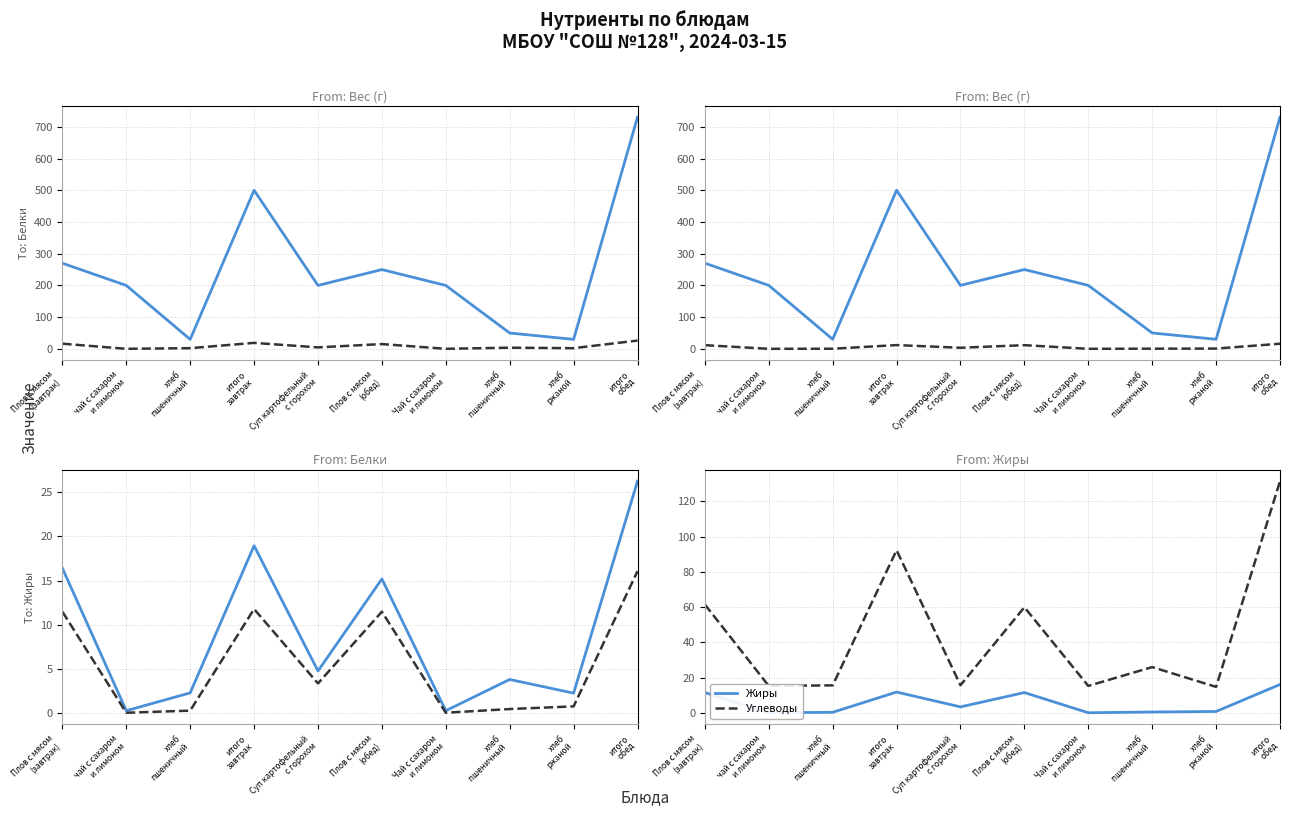

Reading right to left, list all the values displayed in this chart.

Вес (г): итого
обед=730.0	хлеб
ржаной=30.0	хлеб
пшеничный =50.0	Чай с сахаром
и лимоном=200.0	Плов с мясом
(обед)=250.0	Суп картофельный
с горохом=200.0	итого
завтрак=500.0	хлеб
пшеничный=30.0	чай с сахаром
и лимоном=200.0	Плов с мясом
(завтрак)=270.0
Белки: итого
обед=26.3	хлеб
ржаной=2.2	хлеб
пшеничный =3.8	Чай с сахаром
и лимоном=0.3	Плов с мясом
(обед)=15.2	Суп картофельный
с горохом=4.8	итого
завтрак=18.9	хлеб
пшеничный=2.3	чай с сахаром
и лимоном=0.3	Плов с мясом
(завтрак)=16.4
Жиры: итого
обед=16.1	хлеб
ржаной=0.8	хлеб
пшеничный =0.5	Чай с сахаром
и лимоном=0.0	Плов с мясом
(обед)=11.5	Суп картофельный
с горохом=3.4	итого
завтрак=11.8	хлеб
пшеничный=0.3	чай с сахаром
и лимоном=0.0	Плов с мясом
(завтрак)=11.5
Углеводы: итого
обед=131.5	хлеб
ржаной=14.7	хлеб
пшеничный =25.9	Чай с сахаром
и лимоном=15.2	Плов с мясом
(обед)=59.9	Суп картофельный
с горохом=15.7	итого
завтрак=92.3	хлеб
пшеничный=15.6	чай с сахаром
и лимоном=15.2	Плов с мясом
(завтрак)=61.5